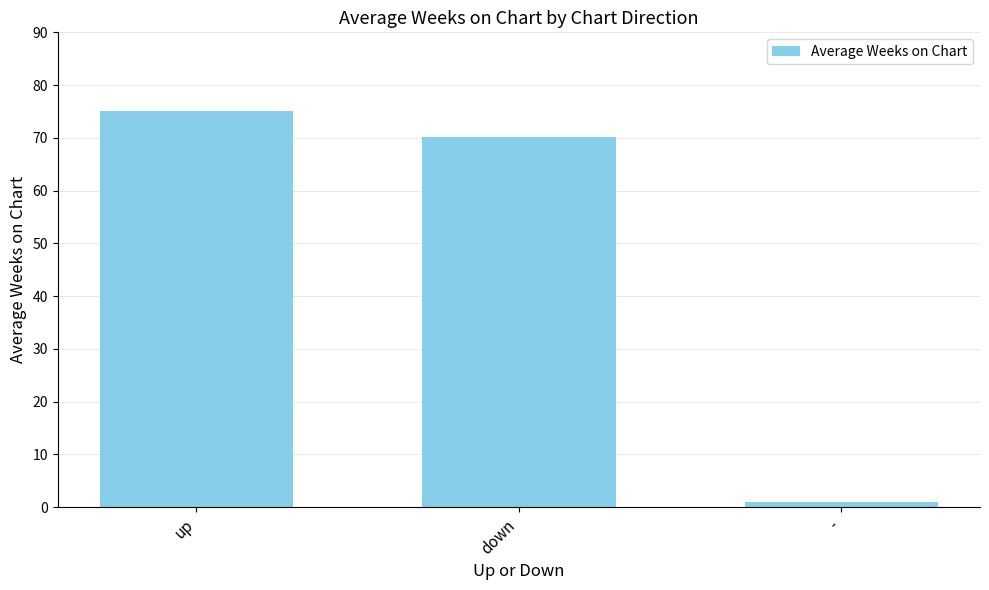

What is the change in value from up to -?

-74.0